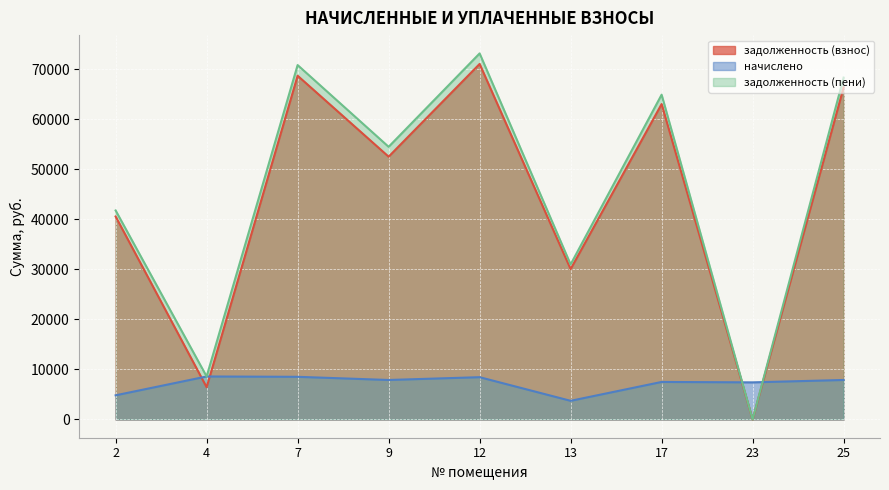

True or false: задолженность (пени) and задолженность (взнос) intersect in this chart.

False